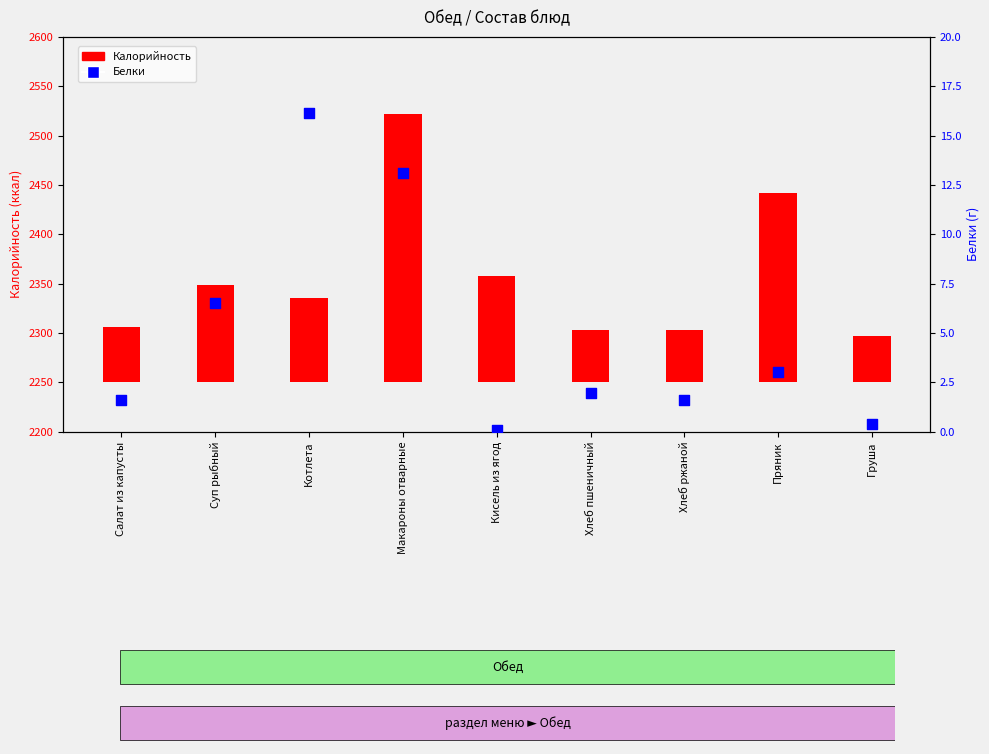

What is the change in value from Макароны отварные to Хлеб ржаной?

-11.5